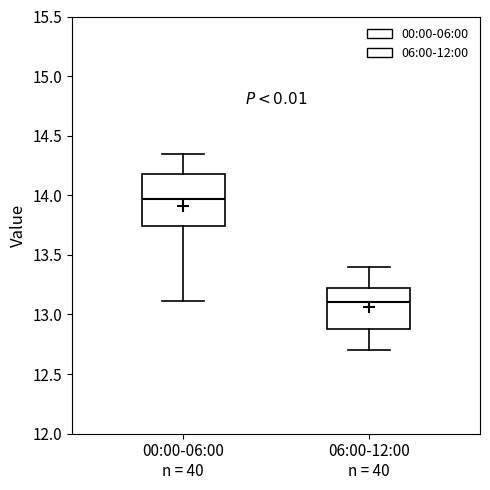

Which box's median line is the lowest?

06:00-12:00 n = 40